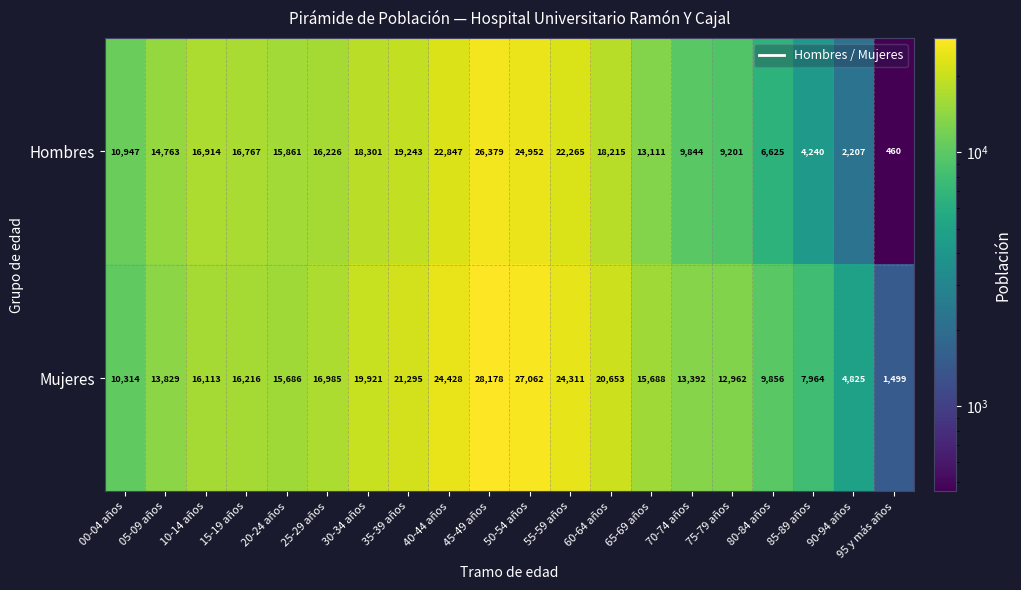

The Mujeres series shows 20779 at 20-24 años. True or false?

False